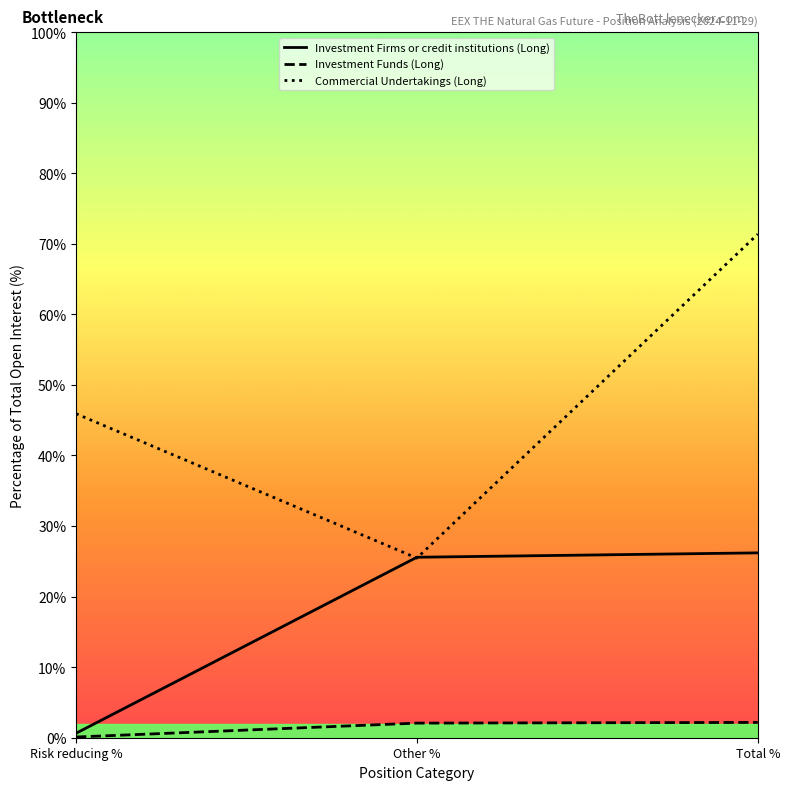

At which category is the sum across all series the highest?

Total %